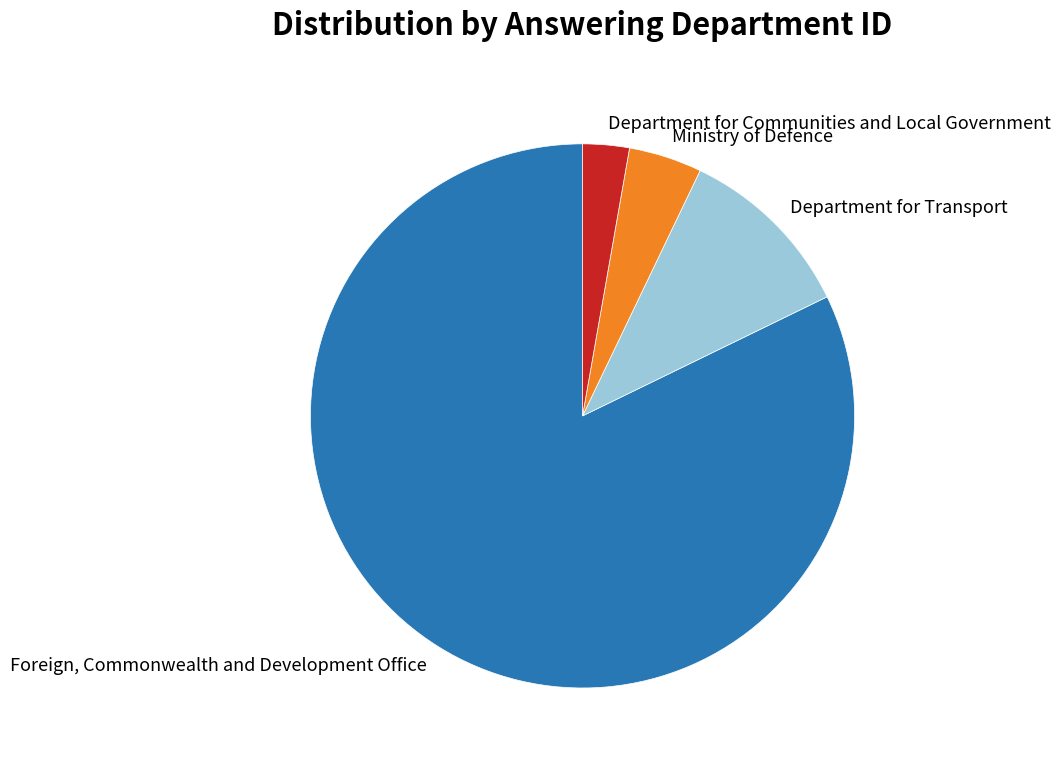

True or false: Department for Communities and Local Government accounts for 3% of the total.

True